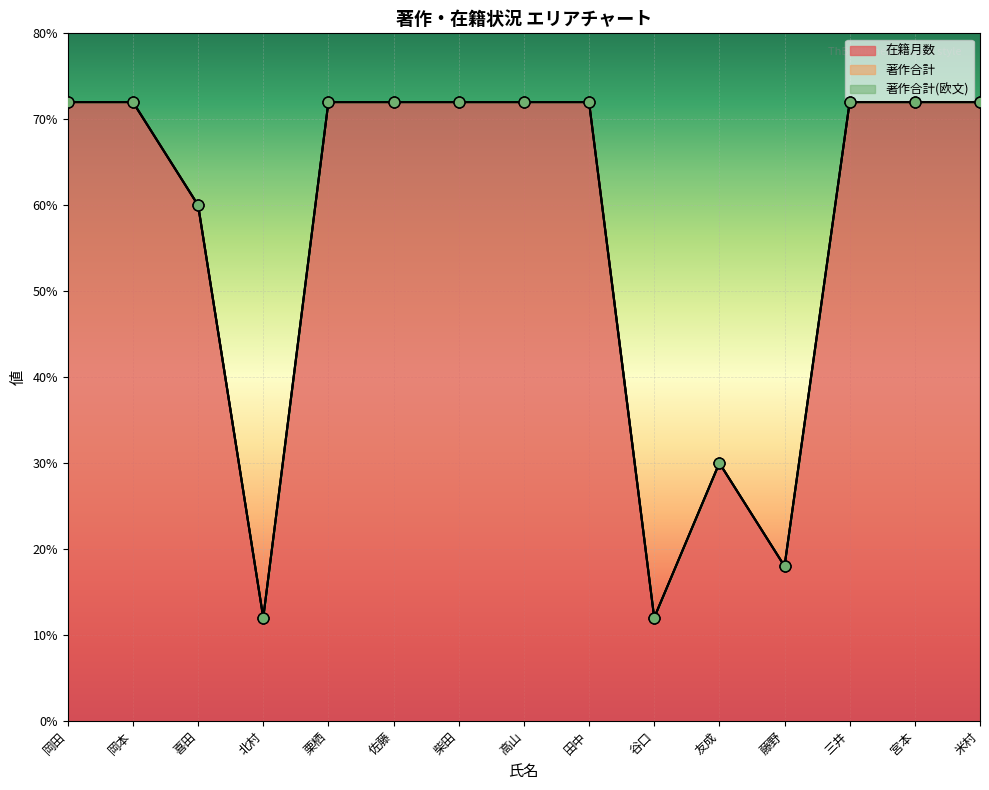

At which category is the sum across all series the highest?

岡田